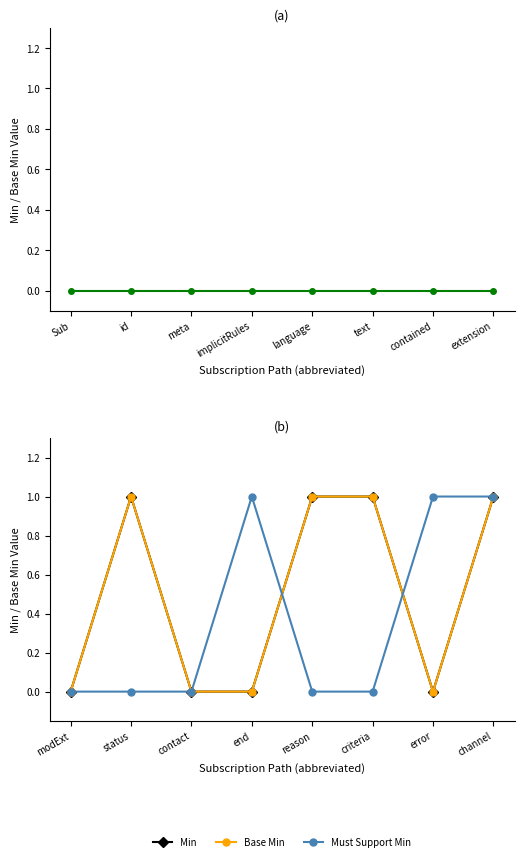

At how many categories does at least one series exceed 0?

6